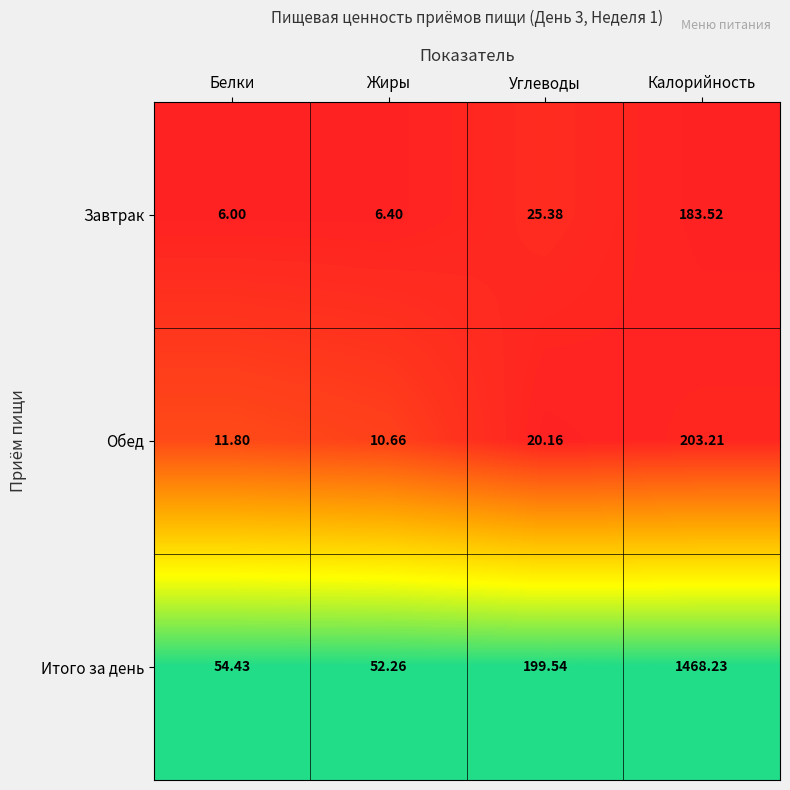

Where does the Обед series first go above 20?

Углеводы